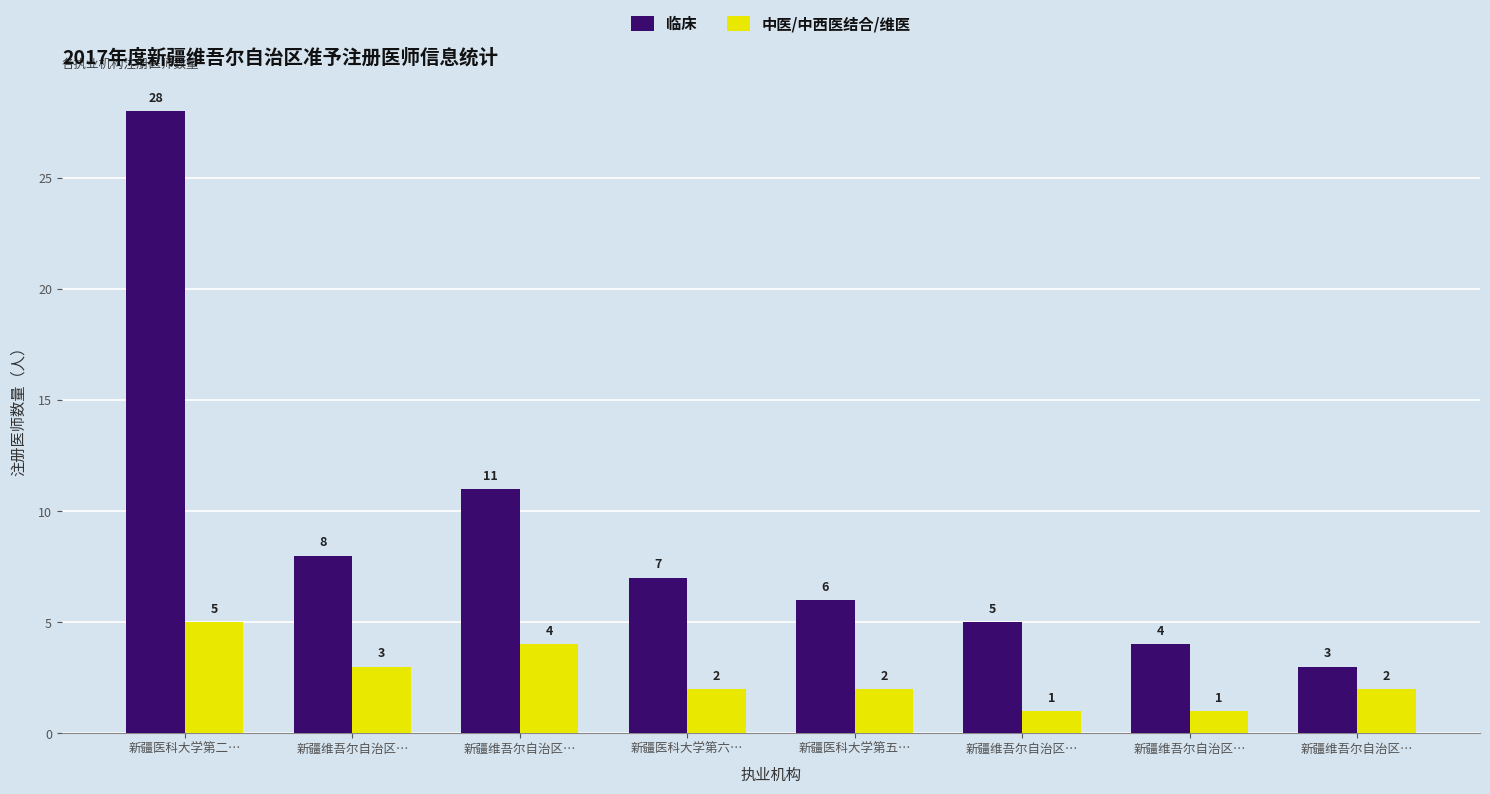

The 中医/中西医结合/维医 series shows 1 at 新疆维吾尔自治区…. True or false?

False